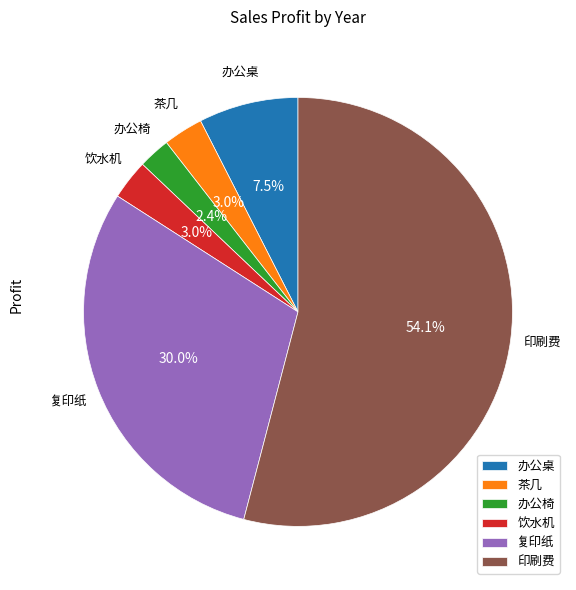

What is the total percentage of 办公桌 and 办公椅?

9.9%